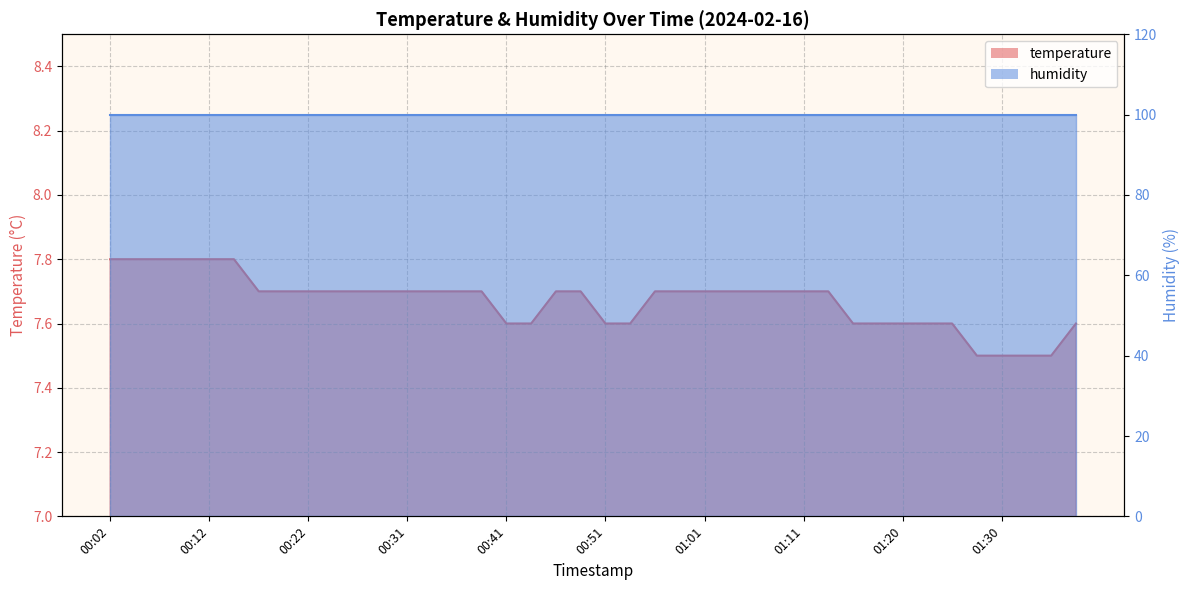

Does the chart have visible grid lines?

Yes